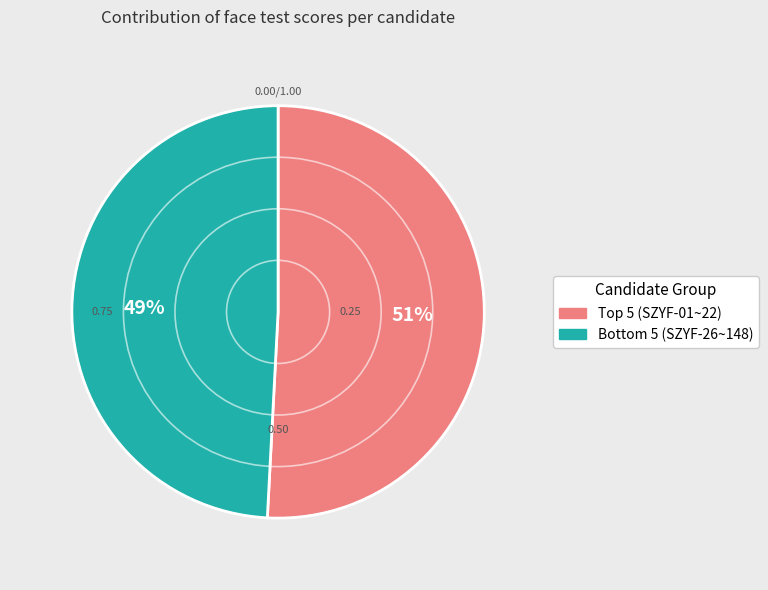

To the nearest percent, what is the average slice percentage?

50%